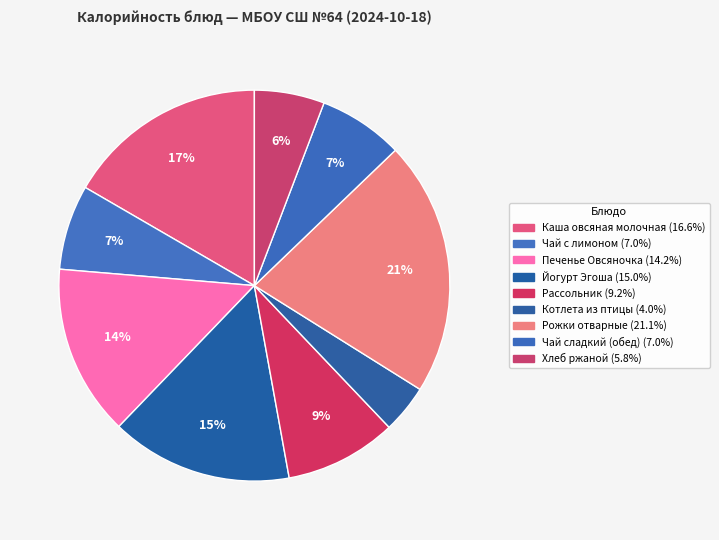

Does any single category account for the majority?

No